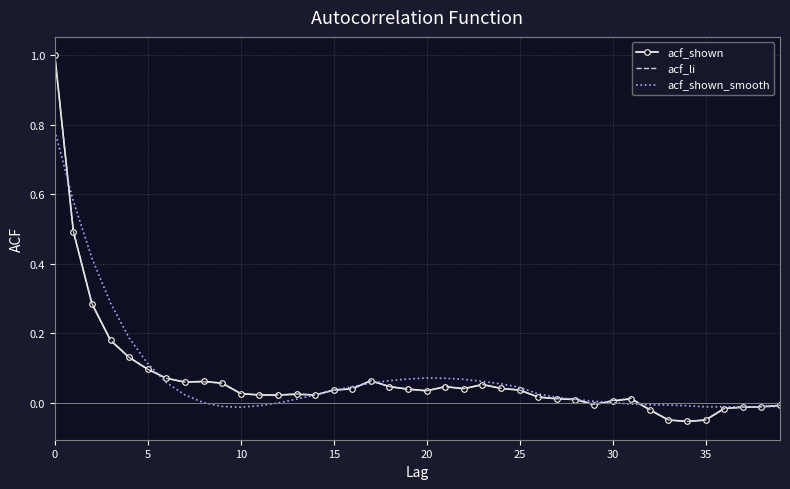

What is the maximum value for acf_shown?

1.0